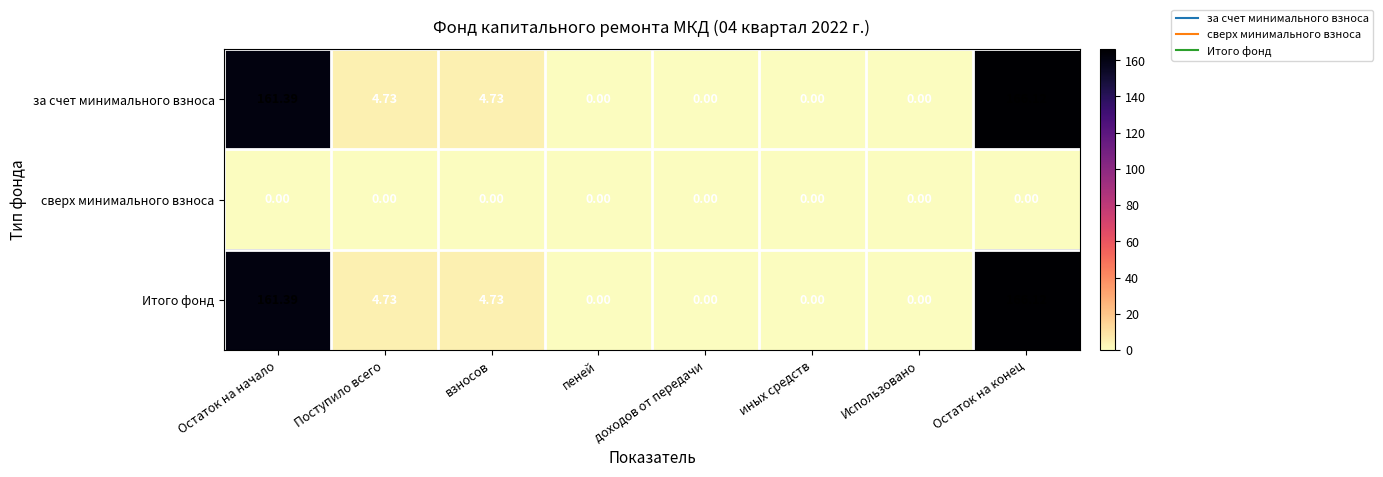

At which category is the sum across all series the highest?

Остаток на конец